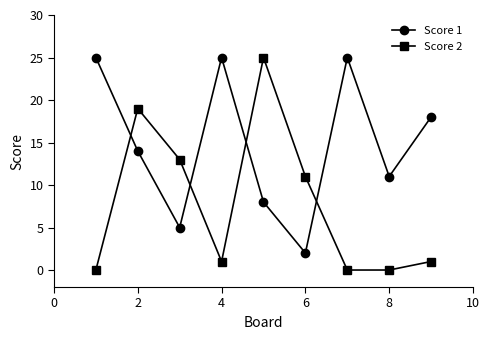

What is the greatest value displayed?

25